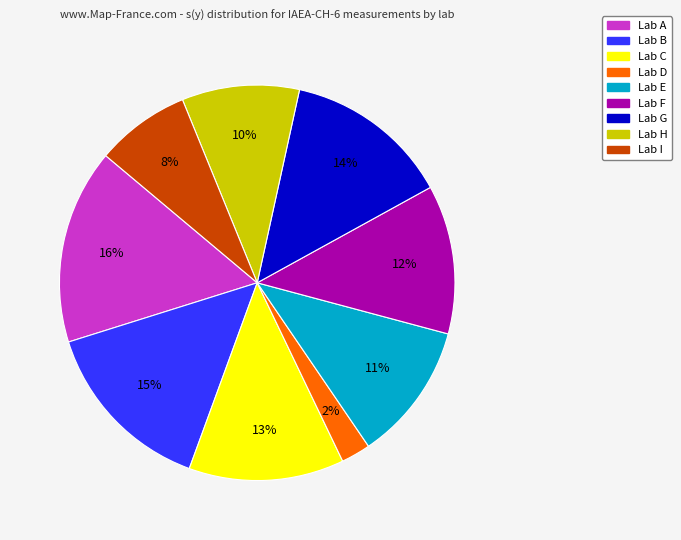

Is there a majority slice in this chart?

No